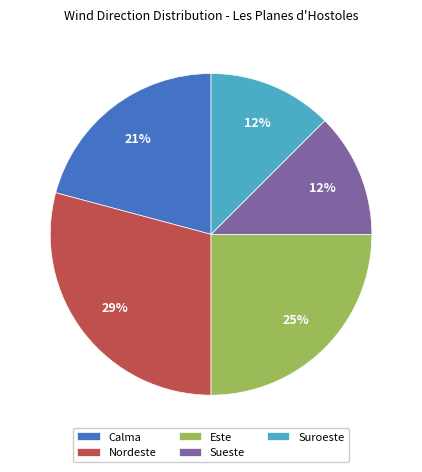

What percentage is the Calma slice, to the nearest percent?

21%